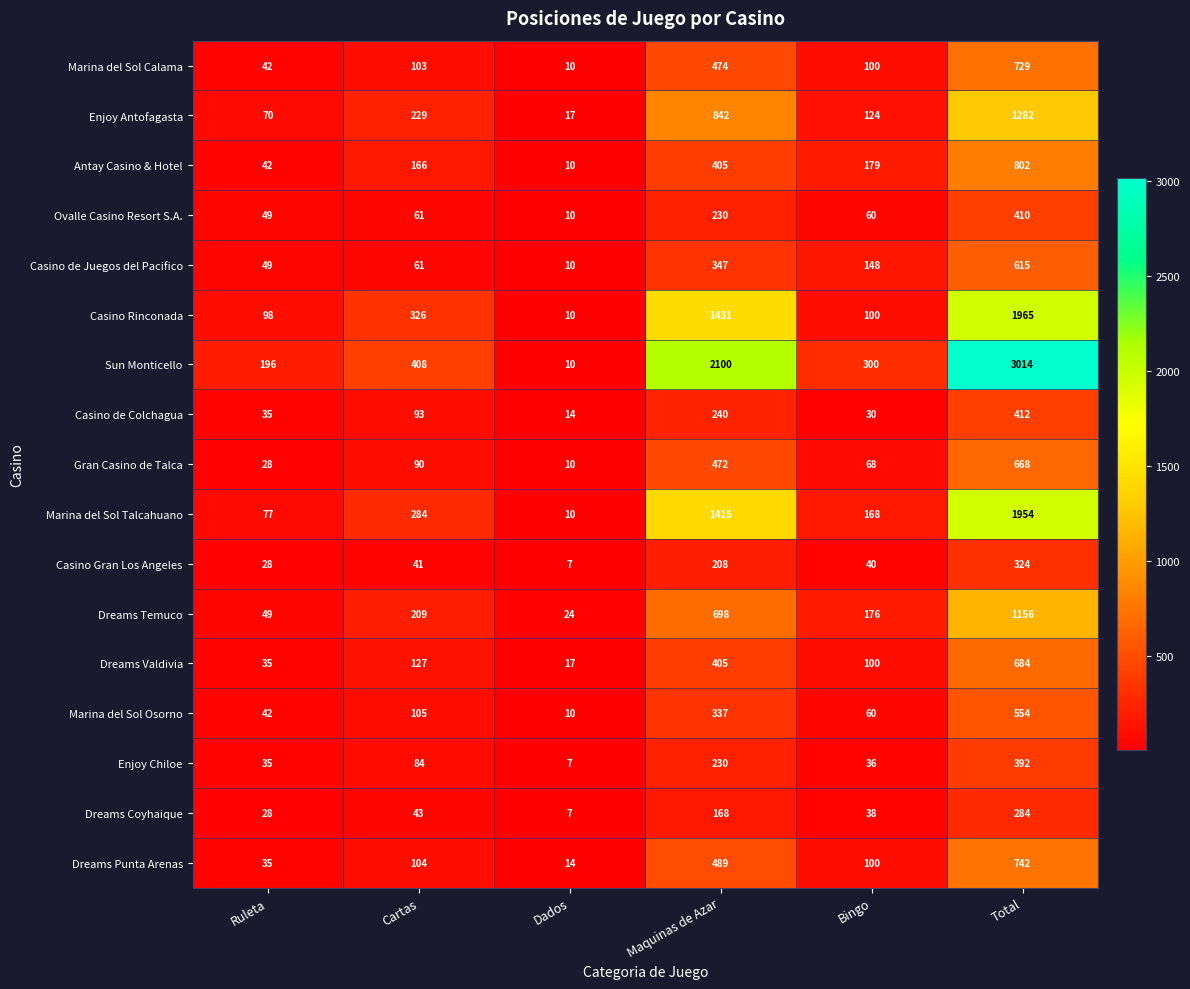

True or false: Enjoy Chiloe has a value of 111 at Cartas.

False